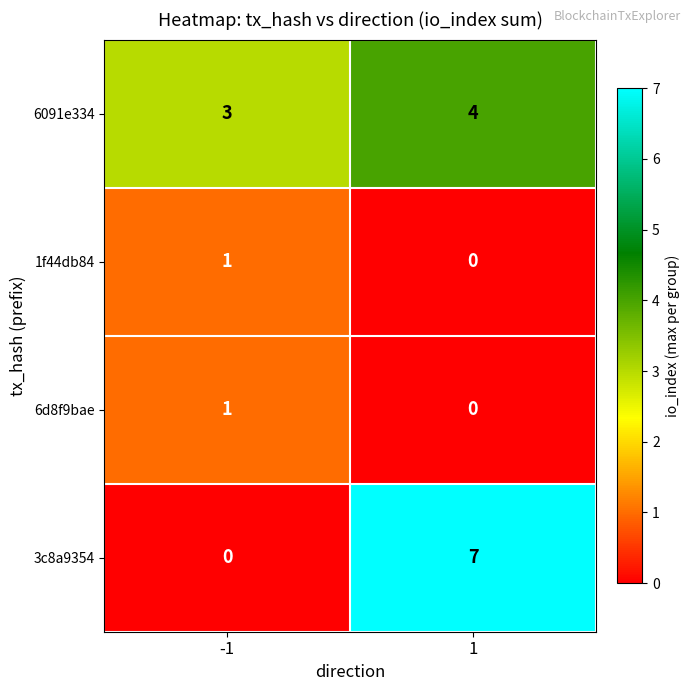

Reading left to right, transcribe all the data shown in this chart.

6091e334: -1=3	1=4
1f44db84: -1=1	1=0
6d8f9bae: -1=1	1=0
3c8a9354: -1=0	1=7